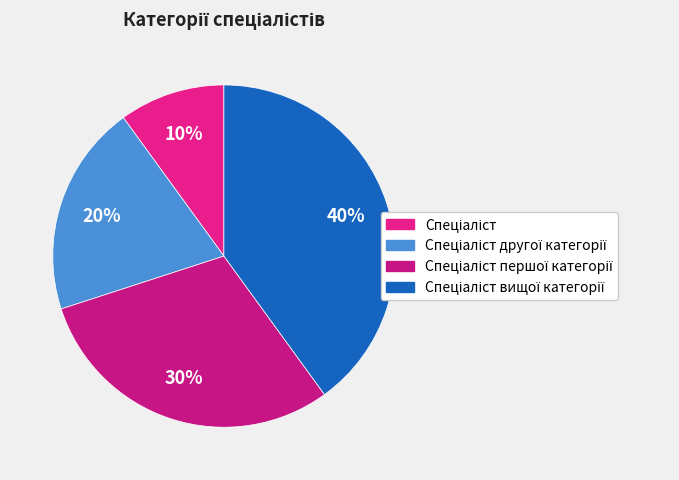

How many segments does this pie chart have?

4